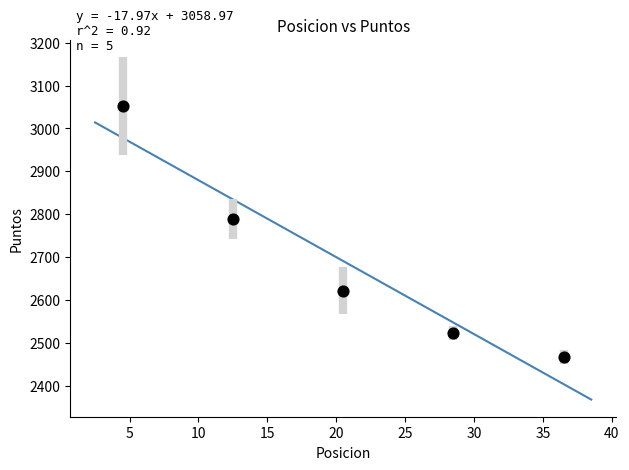

What Y value in the scatter plot is closest to 2759?

2789.6